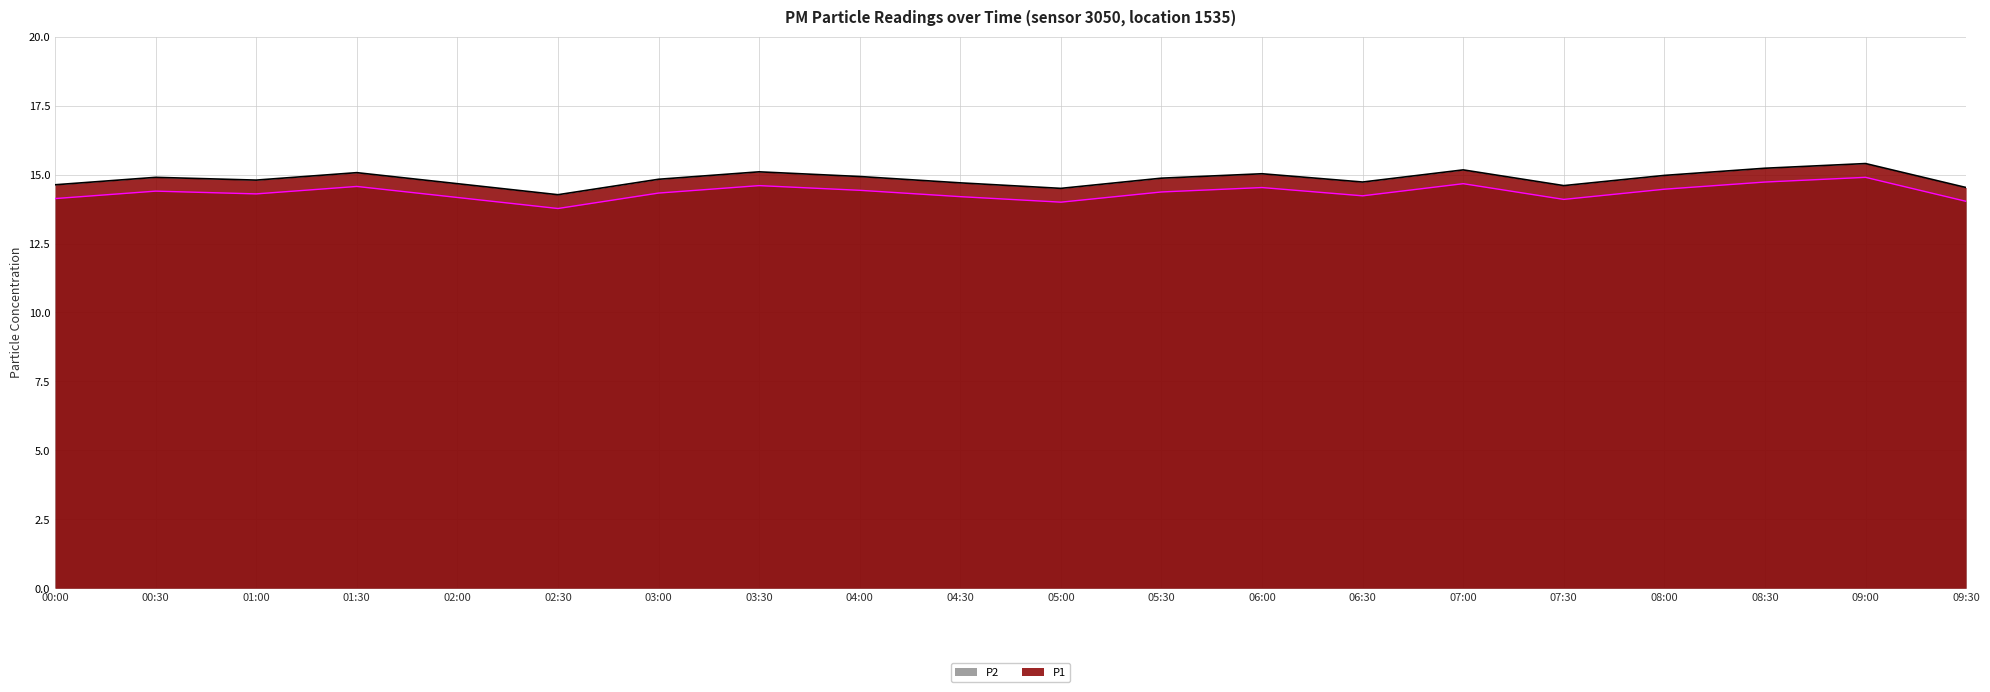

Is it true that P1 equals 20.9 at 01:30?

False